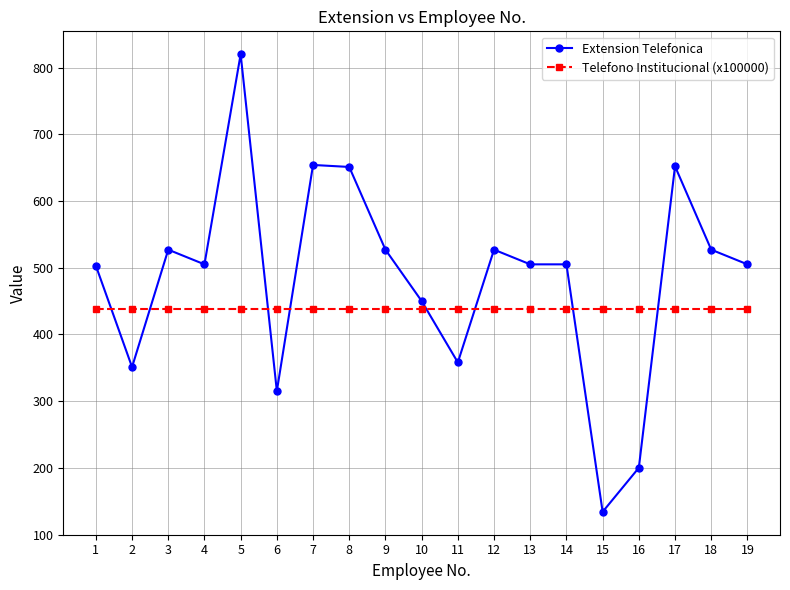

What is the value of the Telefono Institucional (x100000) point at the 6th from the left?

438.1